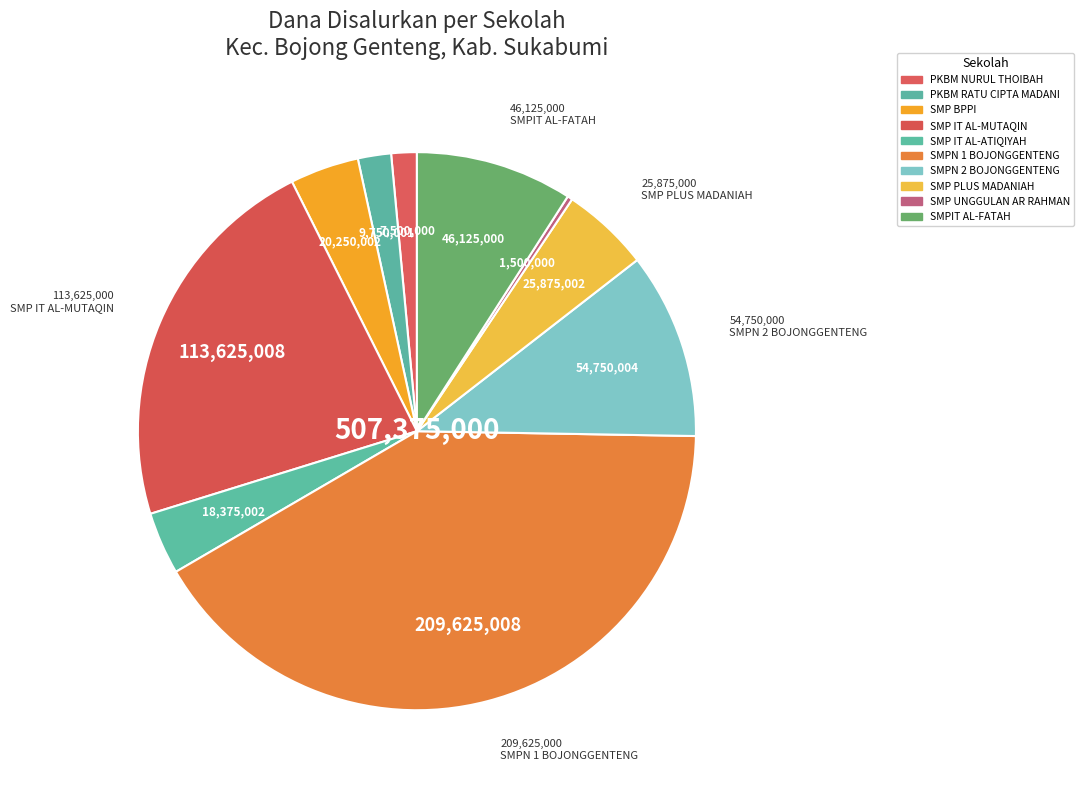

What is the smallest slice in the pie chart?

SMP UNGGULAN AR RAHMAN